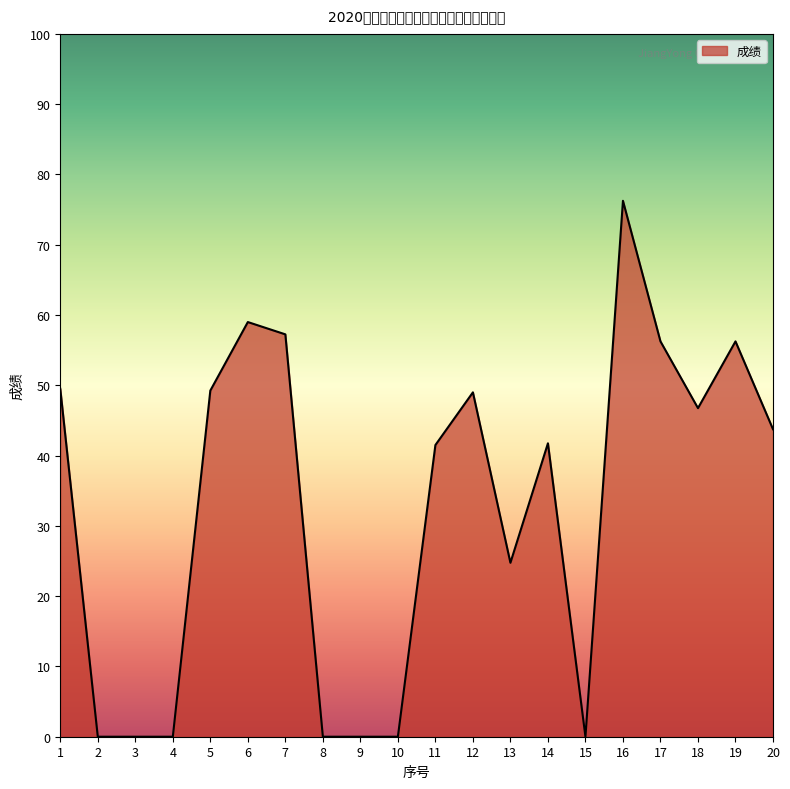

What value does the data have at 18?

46.8